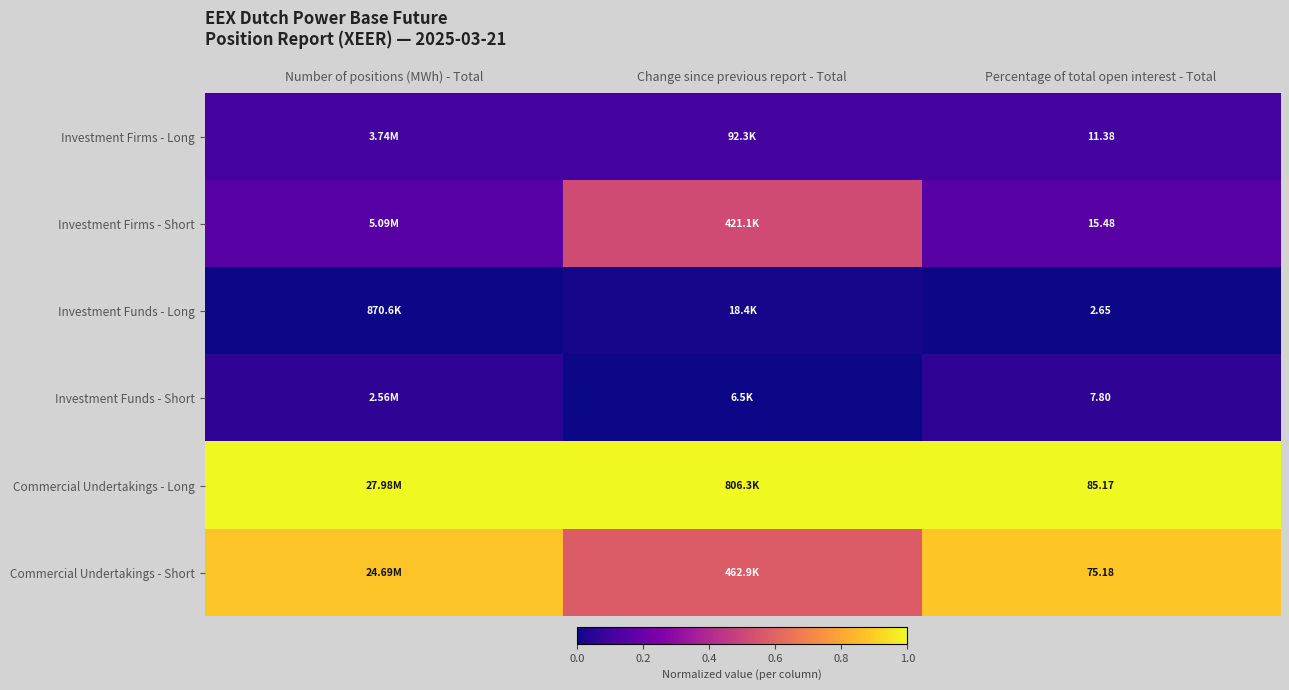

Which series changed the most between Change since previous report - Total and Percentage of total open interest - Total?

Investment Firms - Short